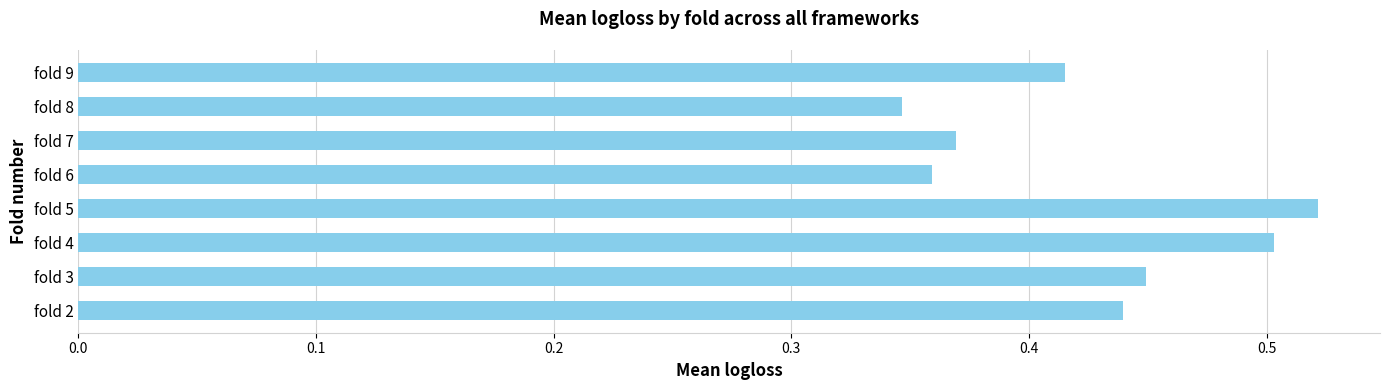

What is the sum of the values at fold 2 and fold 6?

0.8